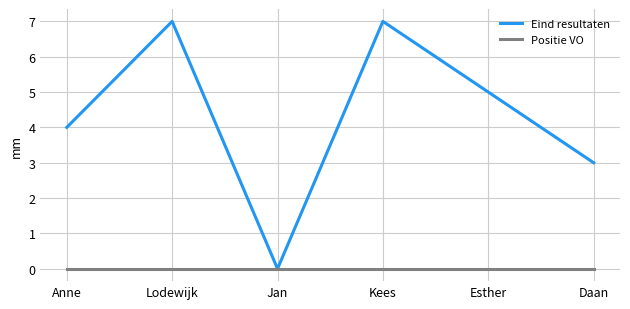

Reading right to left, transcribe all the data shown in this chart.

Eind resultaten: Daan=3	Esther=5	Kees=7	Jan=0	Lodewijk=7	Anne=4
Positie VO: Daan=0	Esther=0	Kees=0	Jan=0	Lodewijk=0	Anne=0